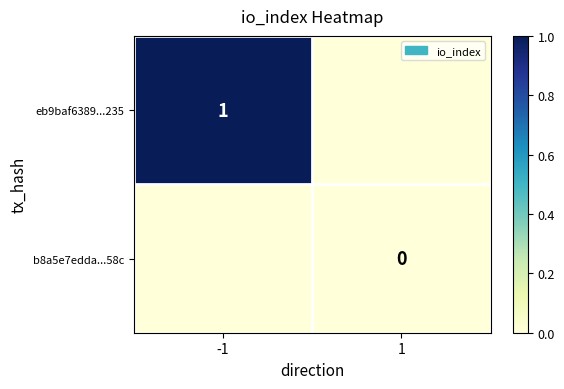

True or false: eb9baf6389...235 has a value of 1 at -1.

True